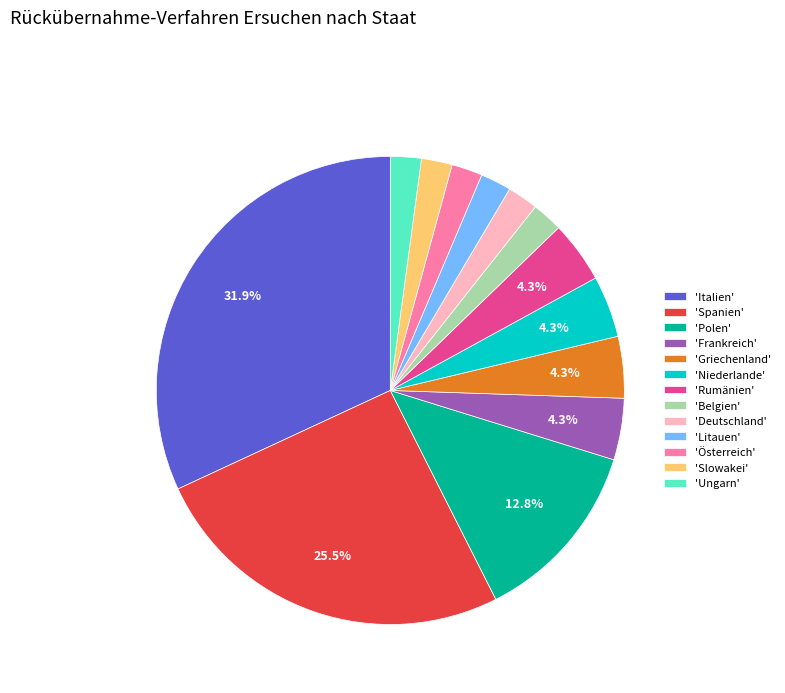

Do 'Frankreich' and 'Spanien' together represent more than half of the pie?

No